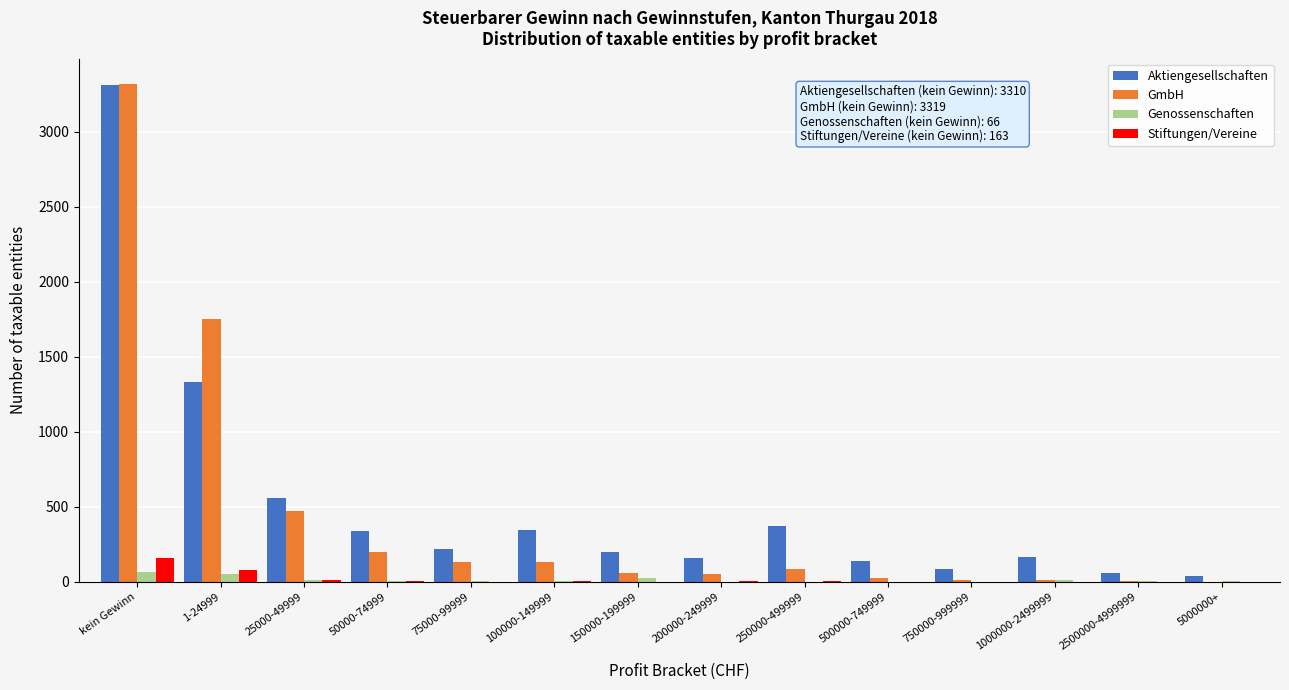

Is it true that GmbH equals 1754 at 1-24999?

True